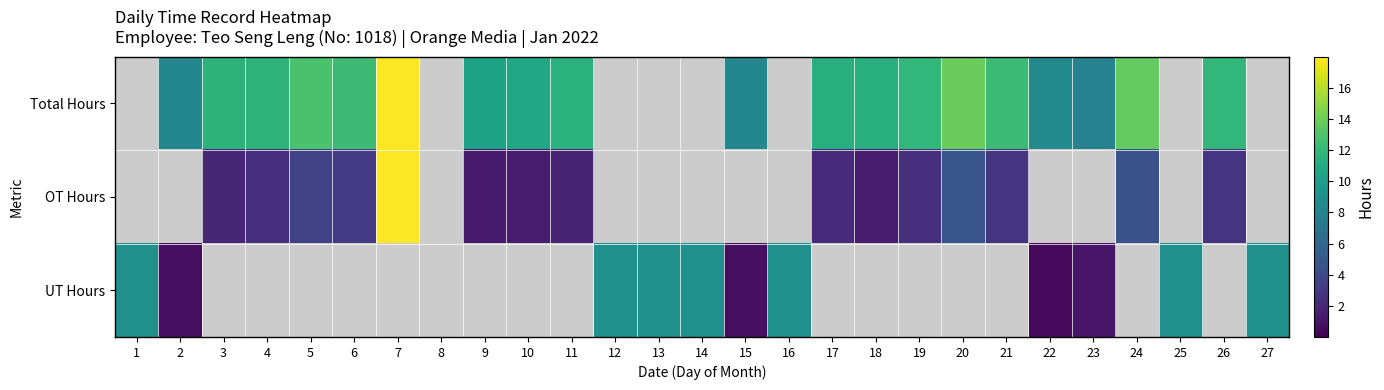

List the series in order of their overall mean, highest first.

Total Hours, OT Hours, UT Hours